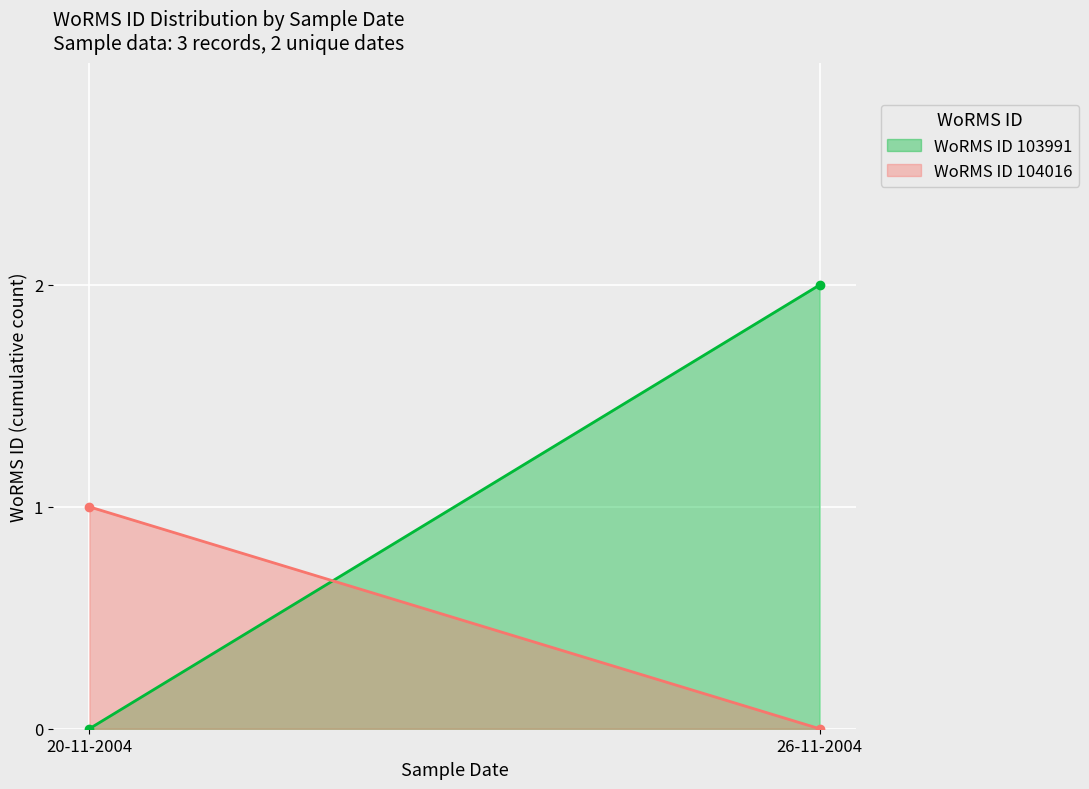

What is the difference between the WoRMS ID 103991 (line) values at 20-11-2004 and 26-11-2004?

2